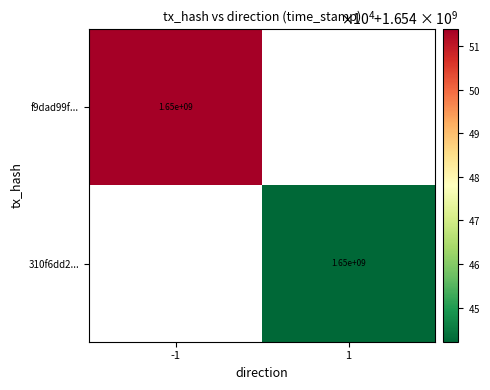

The value of f9dad99f... at -1 is 2540647273. True or false?

False